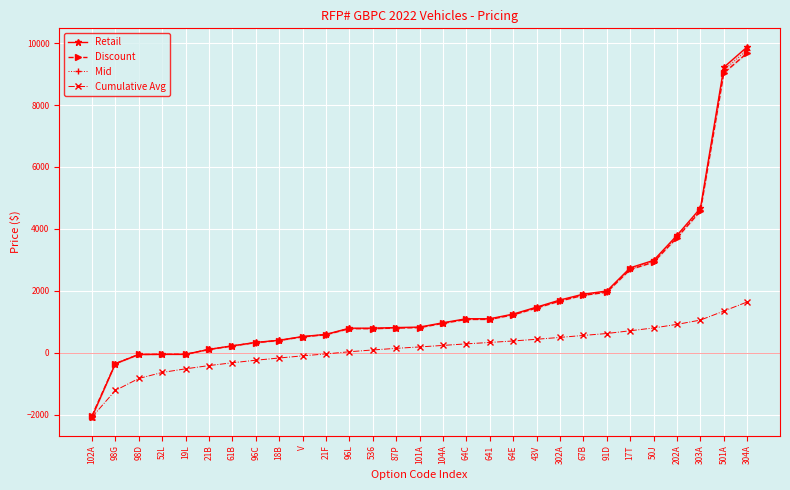

True or false: Cumulative Avg and Mid cross at least once.

False